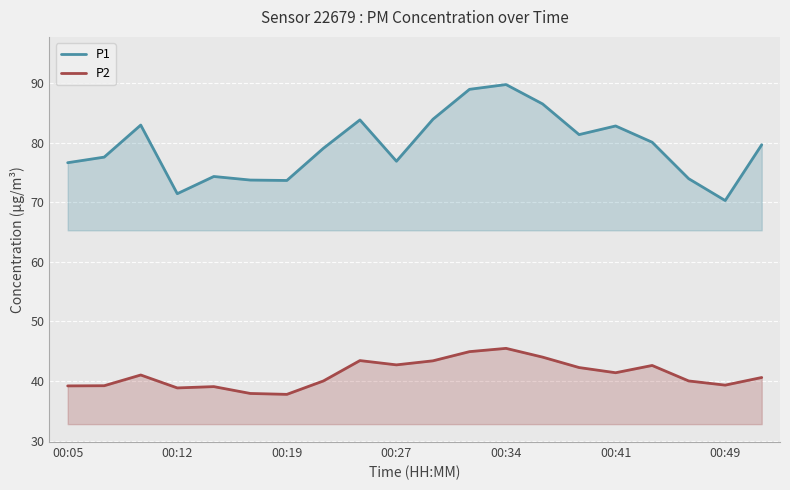

Between 00:05 and 10, which series saw the biggest shift?

P1